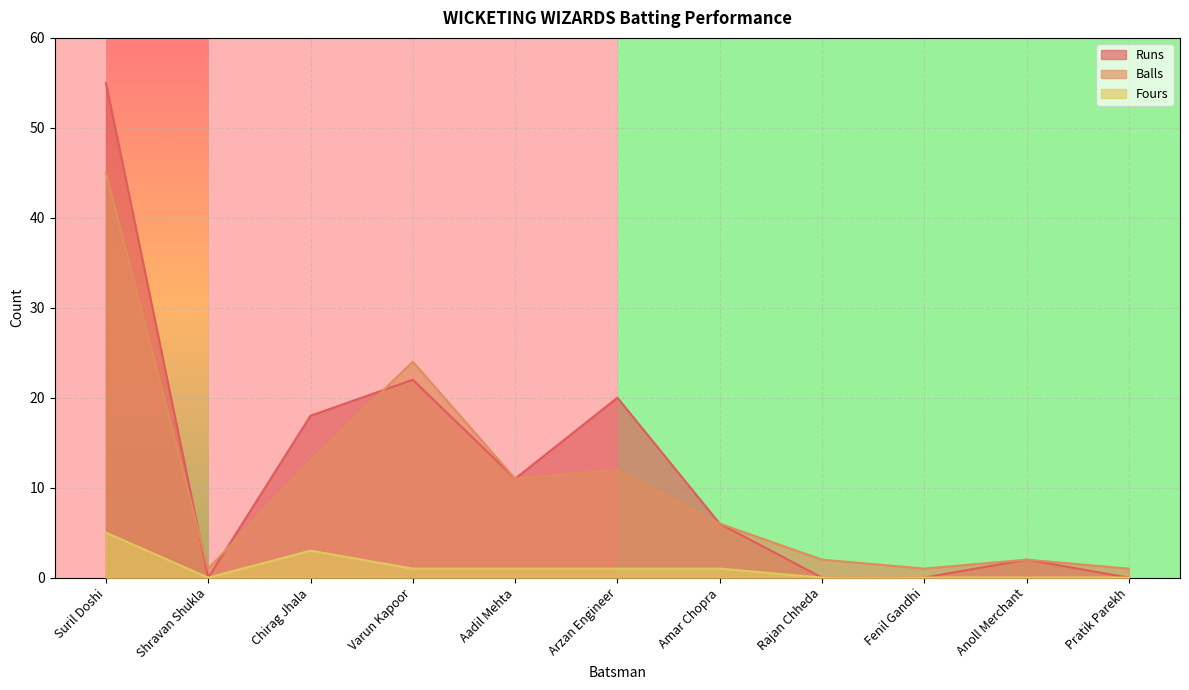

What is the maximum value for Balls?

45